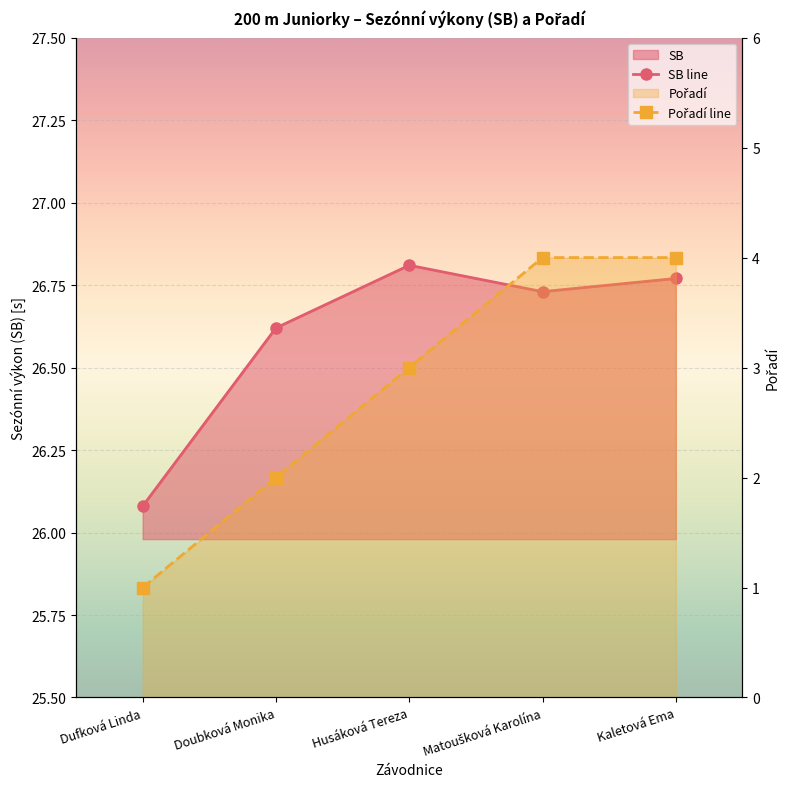

At Dufková Linda, list the series in order from smallest to largest.

Pořadí line, SB line